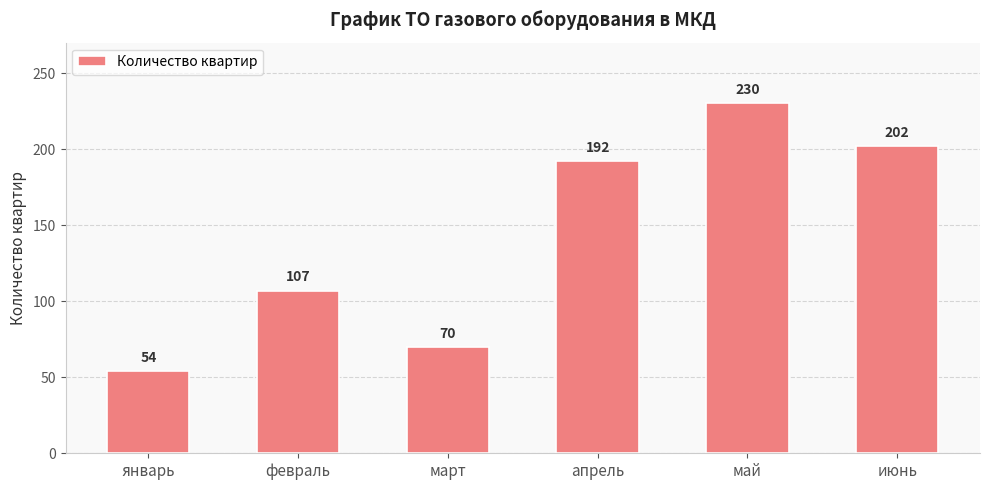

How many categories are shown in the chart?

6